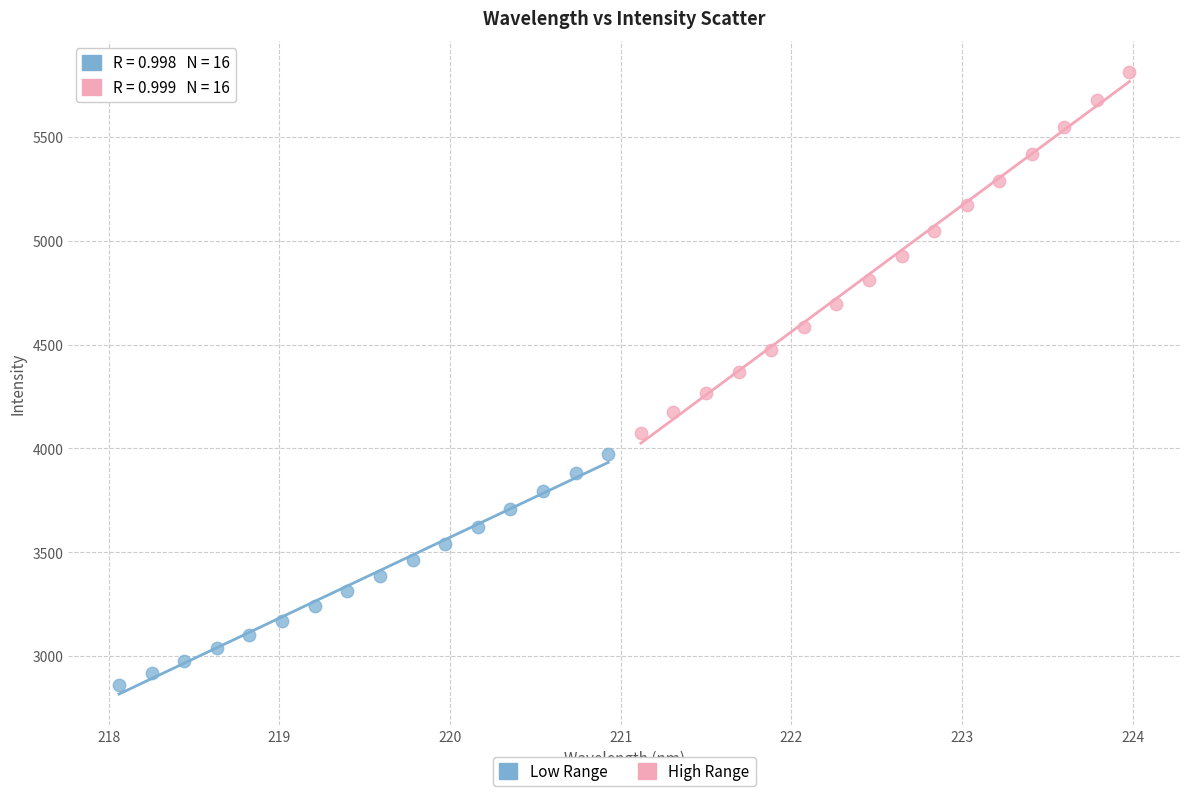

Which series has the largest Y range (max minus min)?

High Range